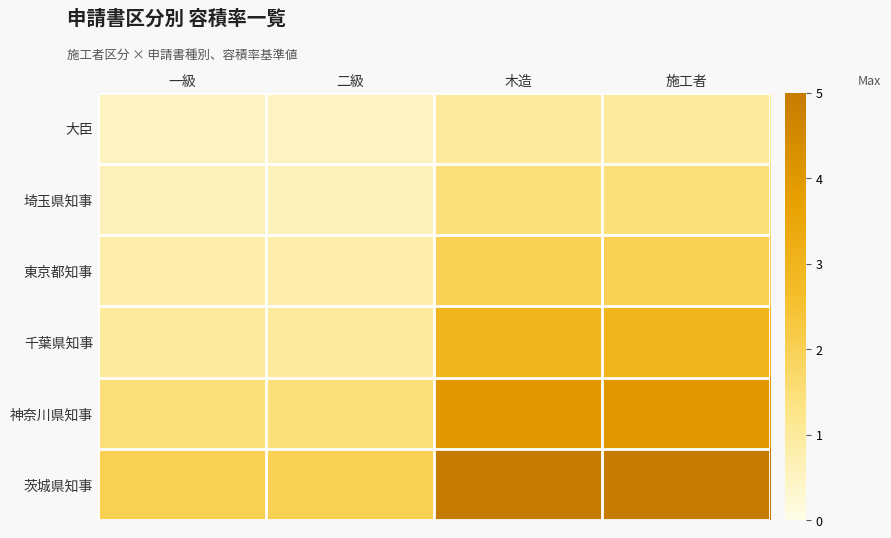

What is the difference between the highest and lowest values at 二級?

1.5